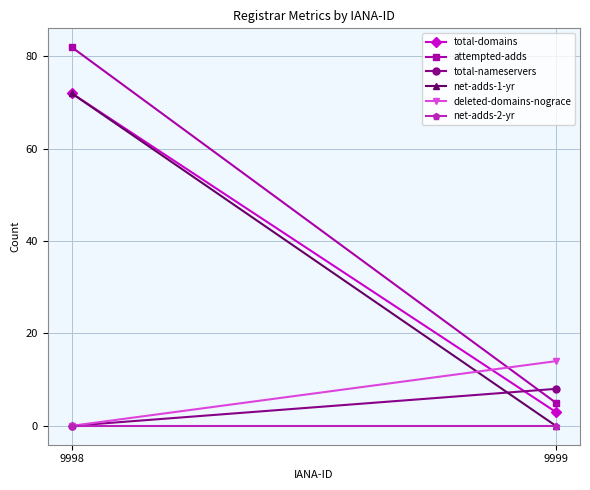

How many lines are shown in the chart?

6